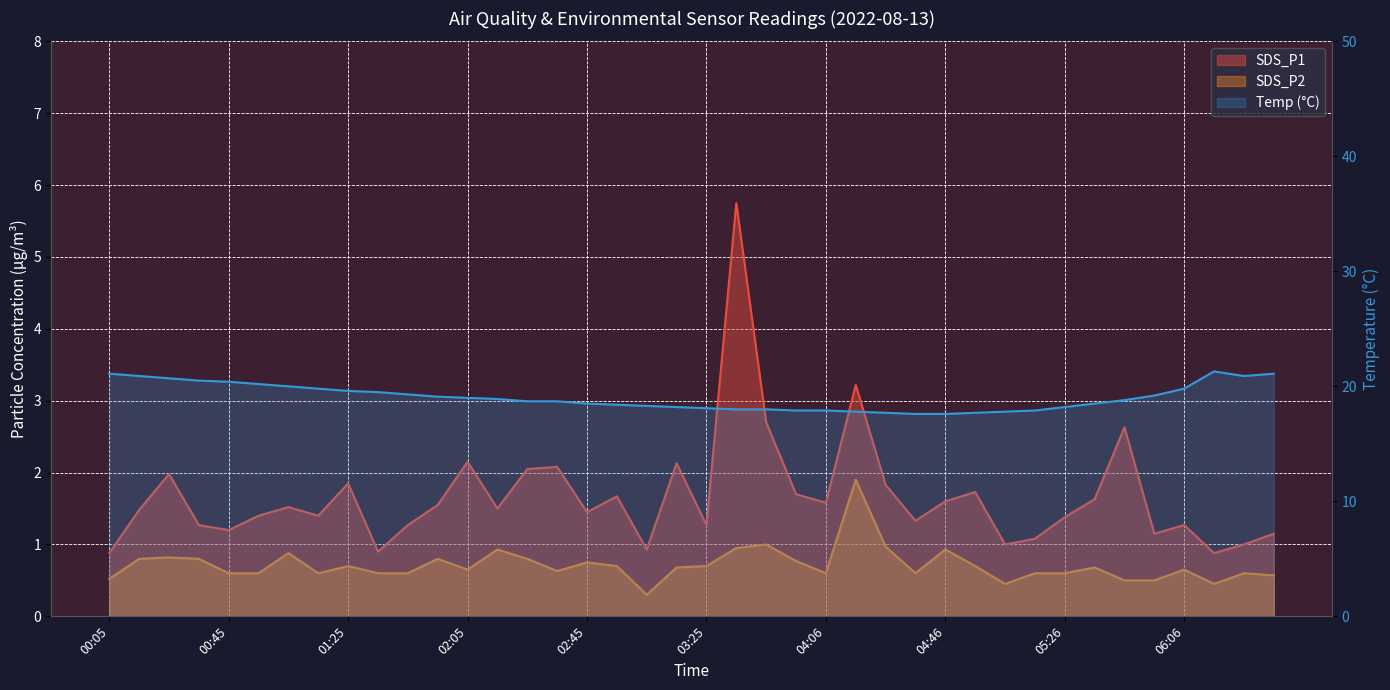

At how many categories does at least one series exceed 19?

17